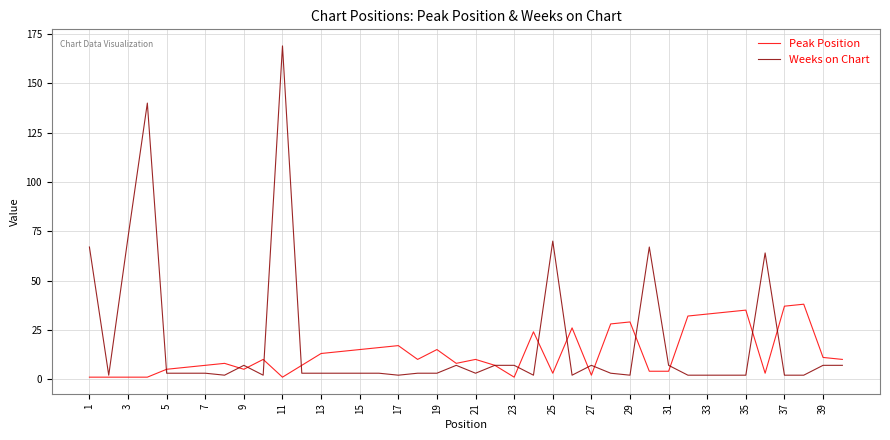

Which series has the largest range (max minus min)?

Weeks on Chart